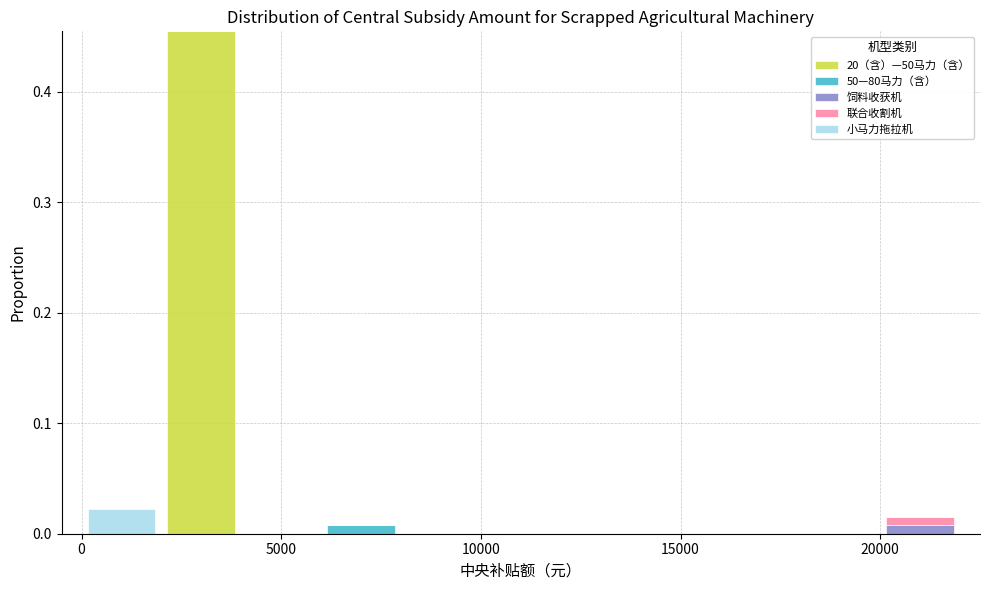

What is the total height of the stacked bar covering 0 to 2000 on the x-axis? The values are not printed on the chart, so give them approximately, as read against the axis.

0.02